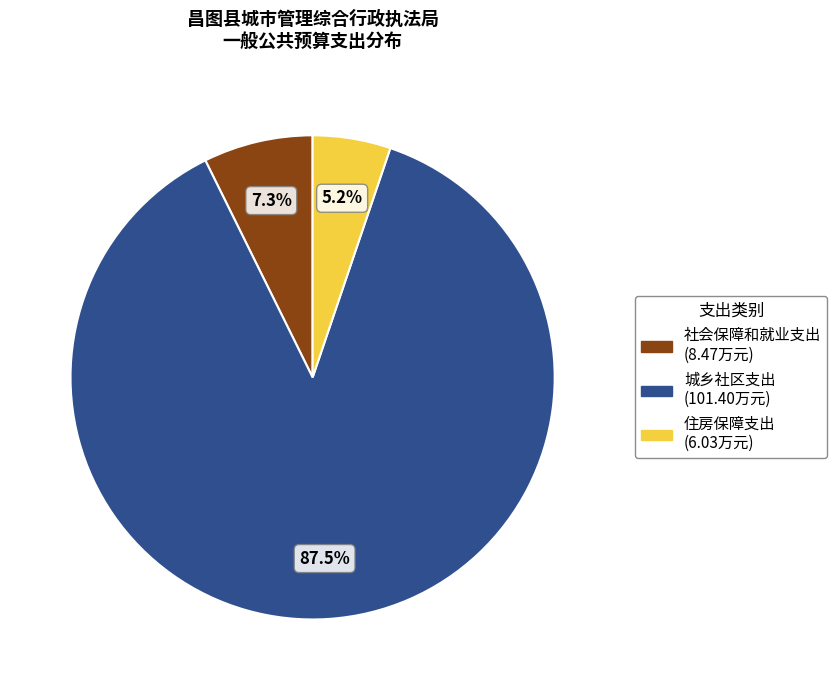

True or false: 住房保障支出 accounts for 5% of the total.

True